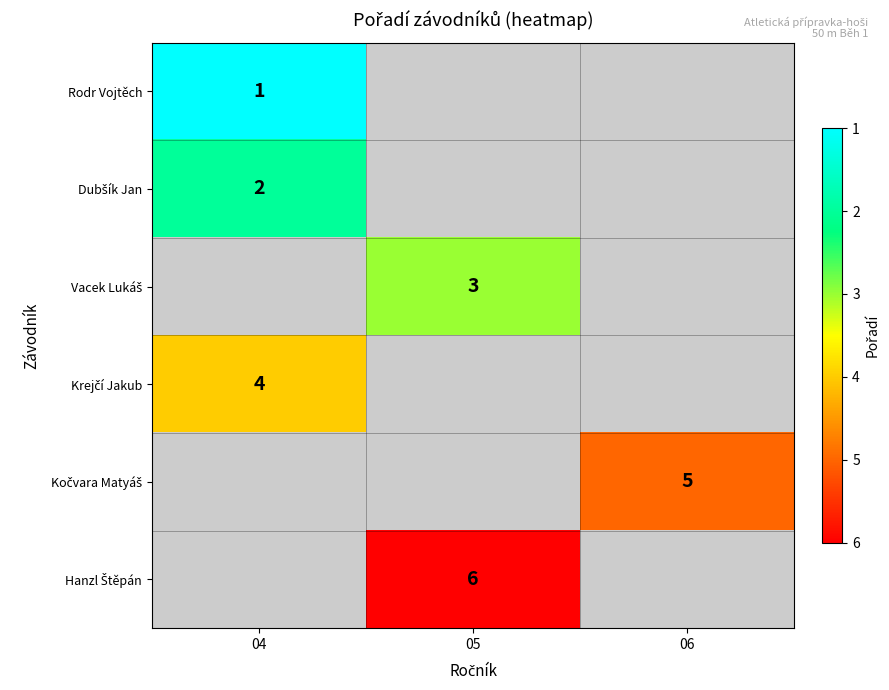

Rank the series by their maximum value, from highest to lowest.

Dubšík Jan, Vacek Lukáš, Krejčí Jakub, Kočvara Matyáš, Hanzl Štěpán, Rodr Vojtěch